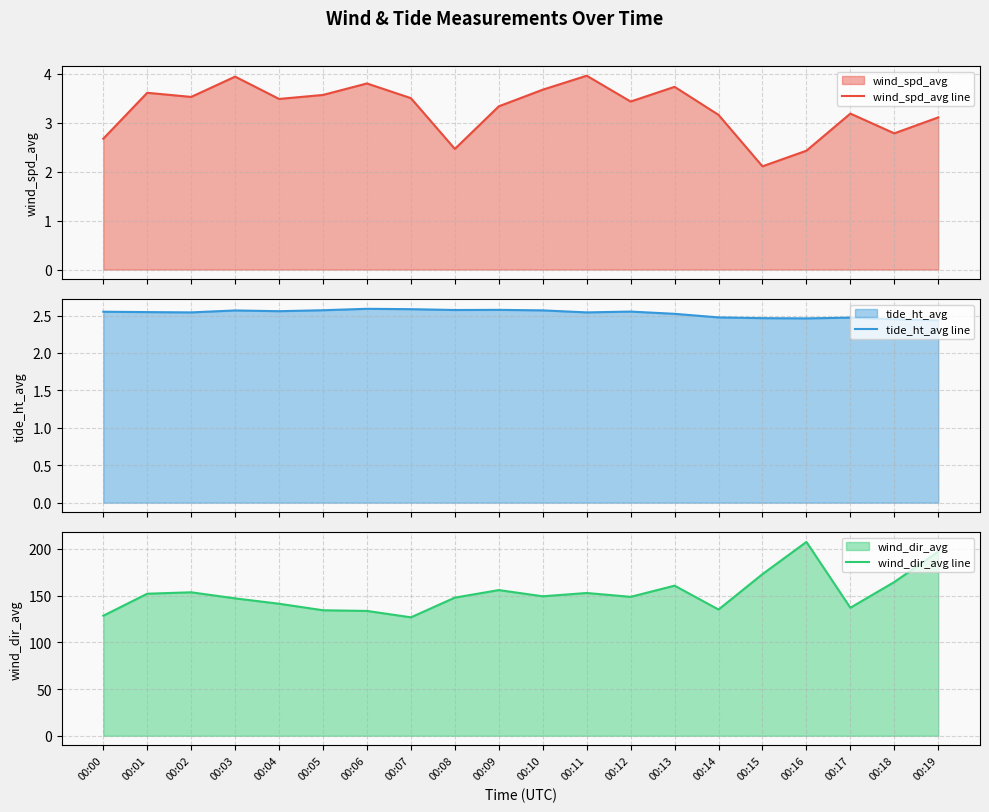

What is the smallest value displayed?

2.1